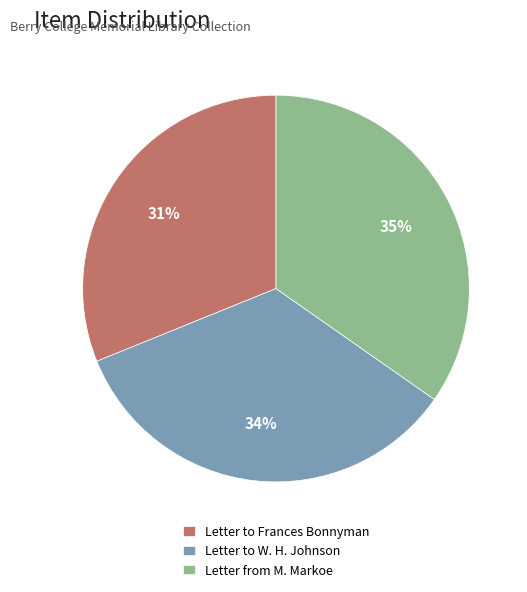

To the nearest percent, what is the average slice percentage?

33%